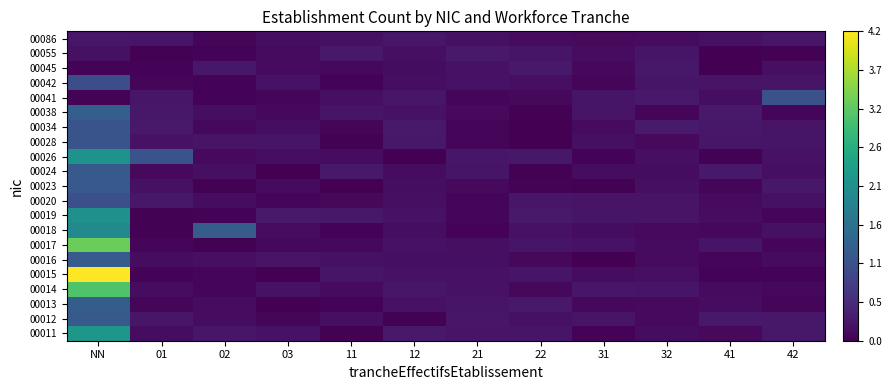

Reading left to right, extract all data points from this chart.

00011: NN=2.2	01=0.1	02=0.3	03=0.2	11=0.0	12=0.3	21=0.2	22=0.2	31=0.0	32=0.1	41=0.1	42=0.3
00012: NN=1.2	01=0.2	02=0.1	03=0.1	11=0.2	12=0.0	21=0.2	22=0.2	31=0.2	32=0.1	41=0.3	42=0.3
00013: NN=1.2	01=0.1	02=0.1	03=0.0	11=0.0	12=0.2	21=0.2	22=0.3	31=0.1	32=0.1	41=0.1	42=0.1
00014: NN=3.0	01=0.1	02=0.1	03=0.2	11=0.1	12=0.2	21=0.2	22=0.1	31=0.2	32=0.2	41=0.1	42=0.1
00015: NN=4.2	01=0.0	02=0.1	03=0.0	11=0.2	12=0.2	21=0.2	22=0.2	31=0.1	32=0.2	41=0.0	42=0.0
00016: NN=1.2	01=0.1	02=0.2	03=0.2	11=0.2	12=0.2	21=0.2	22=0.1	31=0.0	32=0.1	41=0.1	42=0.1
00017: NN=3.3	01=0.1	02=0.0	03=0.1	11=0.1	12=0.2	21=0.2	22=0.2	31=0.2	32=0.1	41=0.2	42=0.1
00018: NN=2.0	01=0.0	02=1.2	03=0.1	11=0.0	12=0.2	21=0.0	22=0.2	31=0.1	32=0.1	41=0.1	42=0.2
00019: NN=2.1	01=0.0	02=0.0	03=0.3	11=0.3	12=0.2	21=0.1	22=0.3	31=0.2	32=0.2	41=0.1	42=0.1
00020: NN=1.0	01=0.3	02=0.1	03=0.1	11=0.1	12=0.2	21=0.1	22=0.3	31=0.2	32=0.2	41=0.1	42=0.2
00023: NN=1.2	01=0.2	02=0.0	03=0.1	11=0.0	12=0.1	21=0.1	22=0.0	31=0.0	32=0.2	41=0.1	42=0.3
00024: NN=1.2	01=0.1	02=0.2	03=0.0	11=0.3	12=0.1	21=0.2	22=0.0	31=0.1	32=0.1	41=0.3	42=0.2
00026: NN=2.1	01=1.1	02=0.1	03=0.2	11=0.1	12=0.0	21=0.2	22=0.3	31=0.0	32=0.2	41=0.0	42=0.2
00028: NN=1.1	01=0.2	02=0.2	03=0.2	11=0.0	12=0.3	21=0.1	22=0.0	31=0.2	32=0.1	41=0.2	42=0.2
00034: NN=1.1	01=0.3	02=0.1	03=0.2	11=0.1	12=0.3	21=0.0	22=0.0	31=0.1	32=0.3	41=0.3	42=0.2
00038: NN=1.3	01=0.3	02=0.2	03=0.1	11=0.2	12=0.2	21=0.1	22=0.0	31=0.2	32=0.1	41=0.3	42=0.1
00041: NN=0.0	01=0.2	02=0.0	03=0.1	11=0.2	12=0.3	21=0.1	22=0.1	31=0.2	32=0.3	41=0.2	42=1.0
00042: NN=1.0	01=0.1	02=0.0	03=0.2	11=0.0	12=0.2	21=0.2	22=0.2	31=0.1	32=0.2	41=0.2	42=0.2
00045: NN=0.0	01=0.0	02=0.3	03=0.1	11=0.1	12=0.1	21=0.2	22=0.3	31=0.1	32=0.3	41=0.0	42=0.2
00055: NN=0.2	01=0.0	02=0.0	03=0.1	11=0.3	12=0.2	21=0.3	22=0.2	31=0.1	32=0.2	41=0.0	42=0.0
00086: NN=0.2	01=0.2	02=0.1	03=0.2	11=0.2	12=0.3	21=0.2	22=0.1	31=0.1	32=0.1	41=0.2	42=0.3